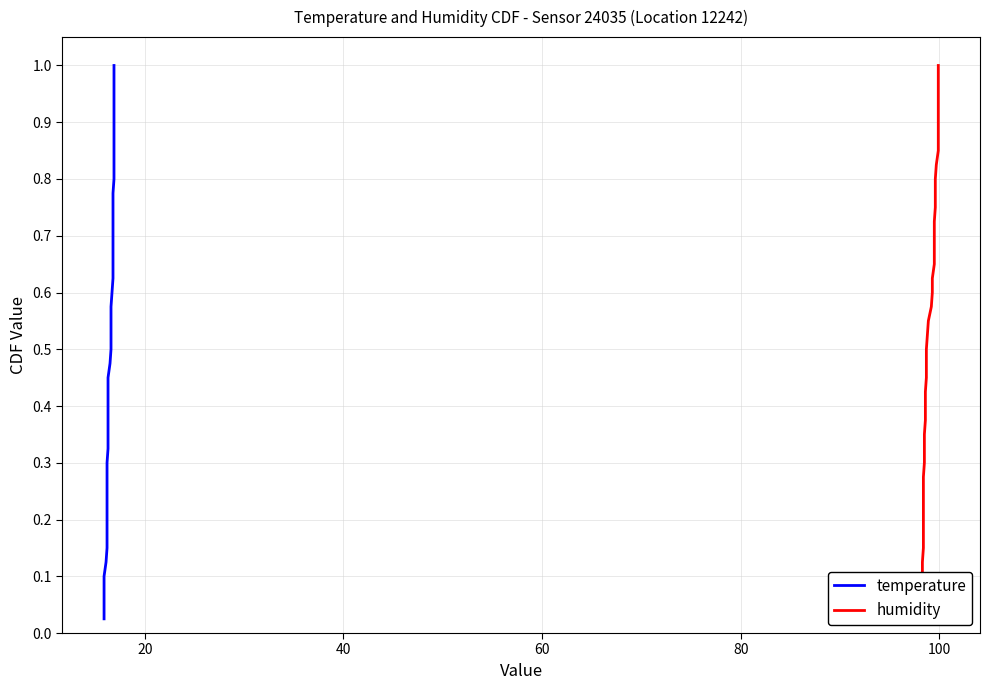

True or false: temperature has more than 0 points higher than both neighbors.

False